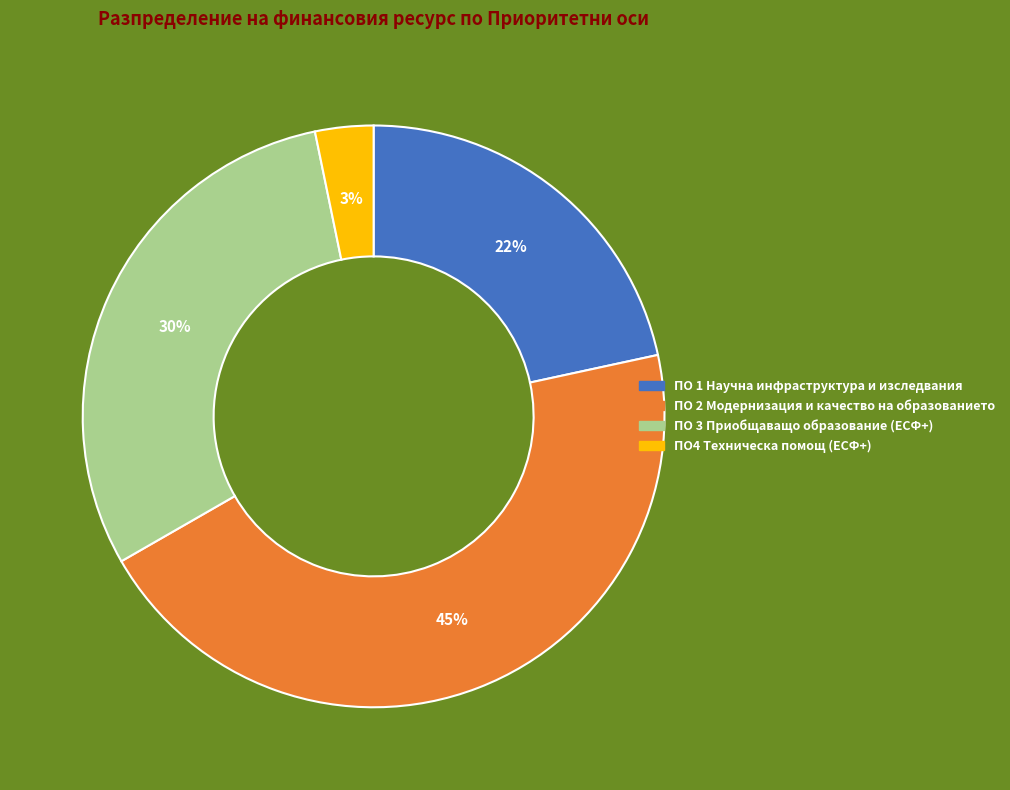

Does any single category account for the majority?

No